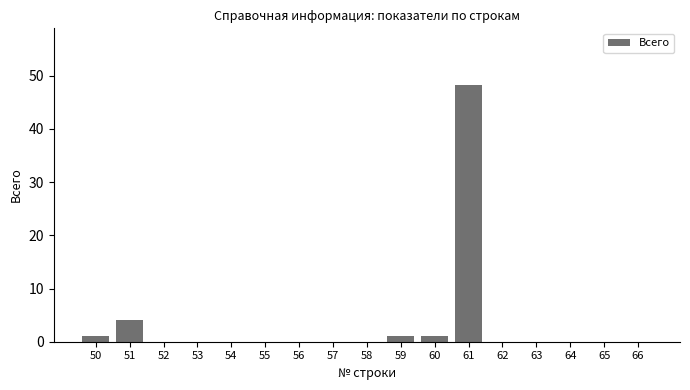

The chart shows a value of 0.0 at 66. True or false?

True